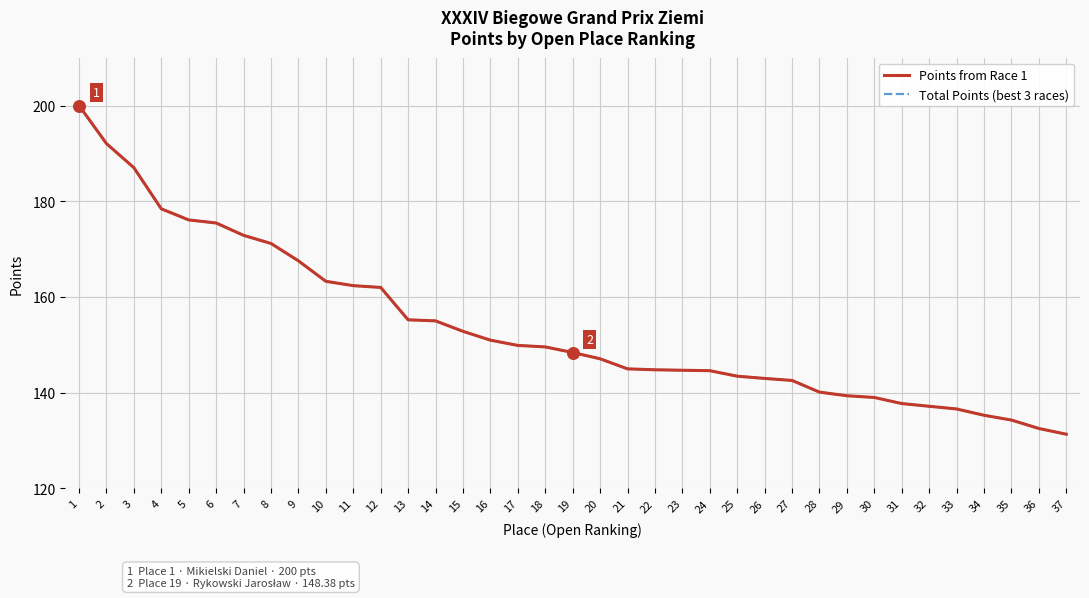

Which series has the largest total across all categories?

Points from Race 1